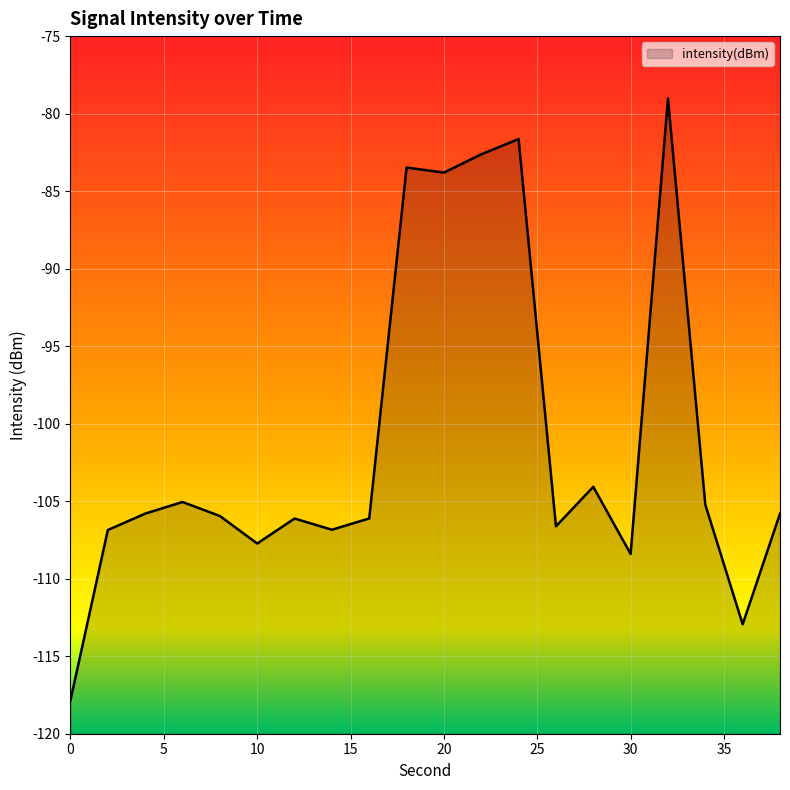

The value at 34 is -50.6. True or false?

False